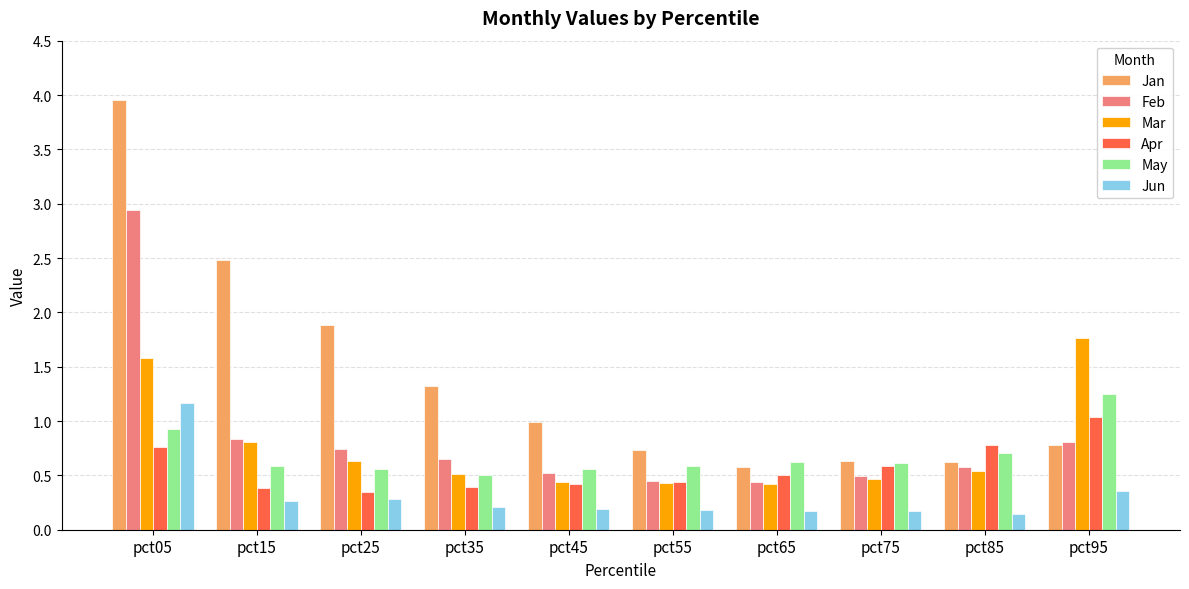

What is the difference between the highest and lowest values at pct15?

2.2